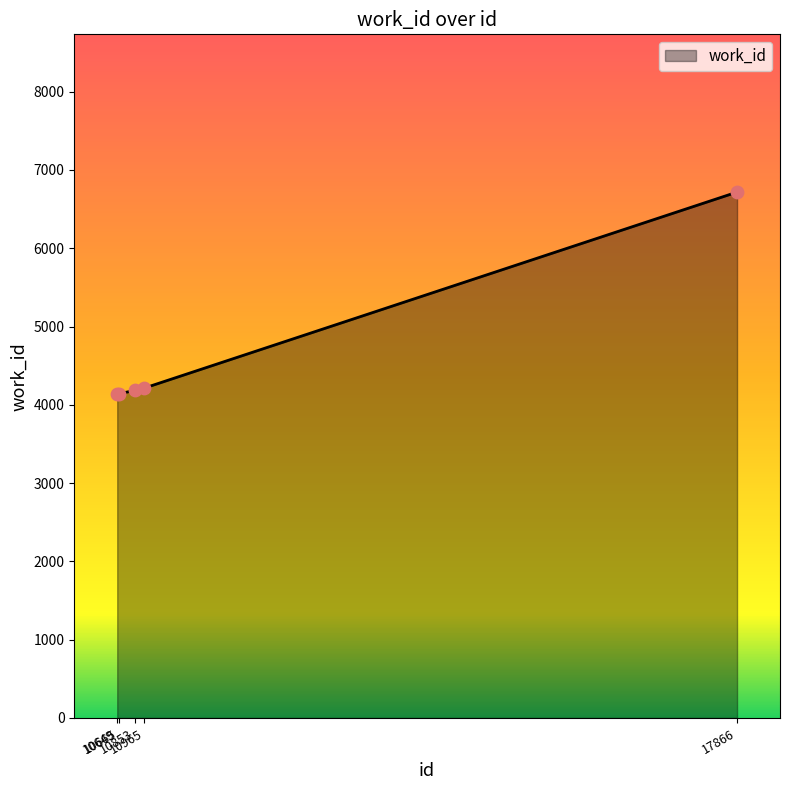

Between 10965 and 17866, which is larger?

17866